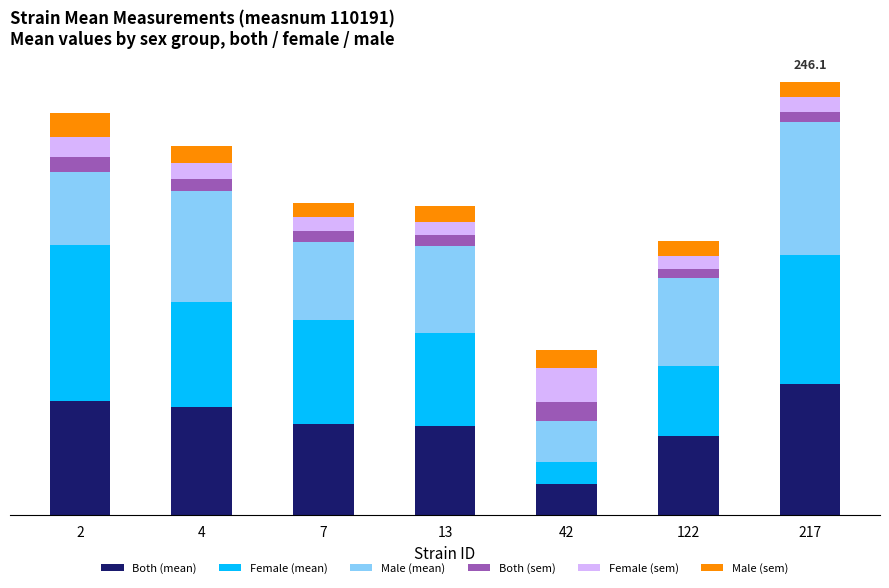

What are all the series names shown in the legend?

Both (mean), Female (mean), Male (mean), Both (sem), Female (sem), Male (sem)